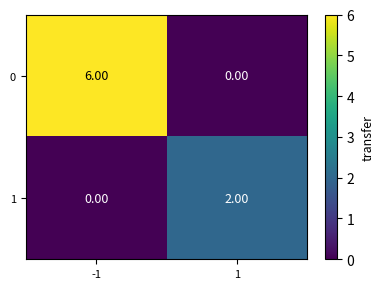

How many positive values does the 0 series have?

1